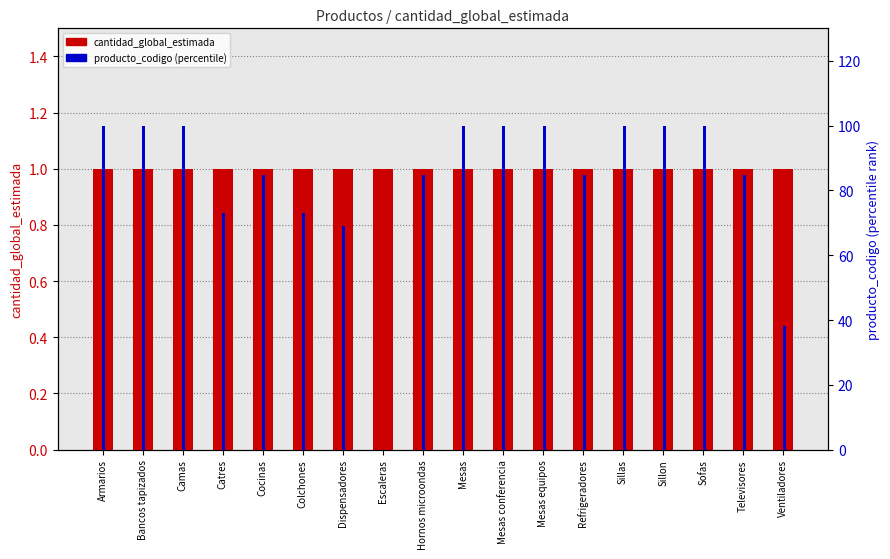

How many values in the producto_codigo (percentile) series are below 99?

9